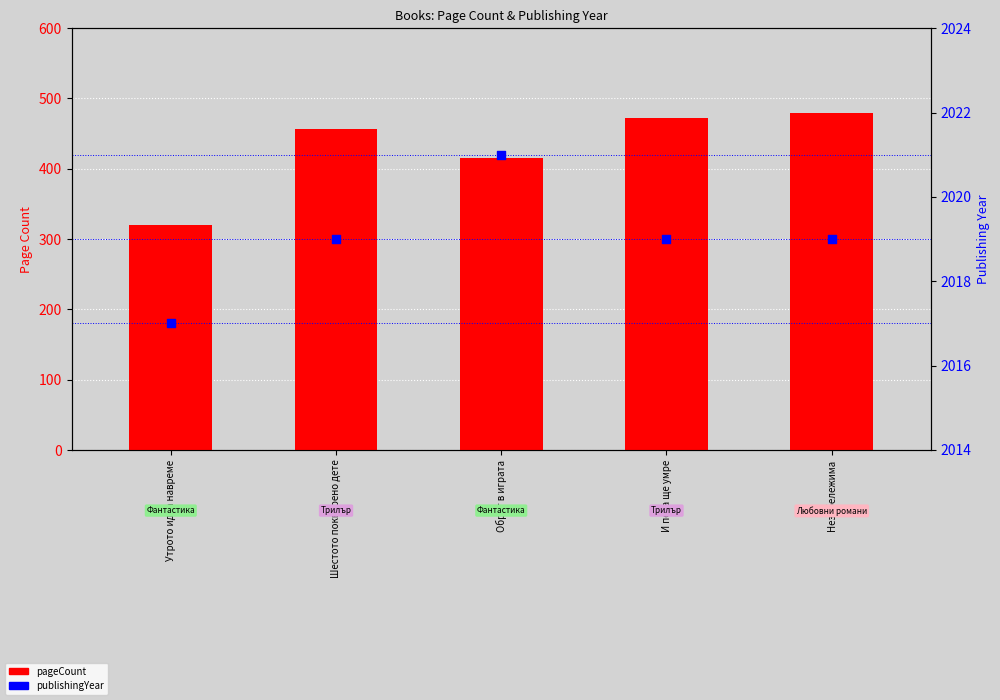

What is the total value across all series at Утрото идва навреме?

2337